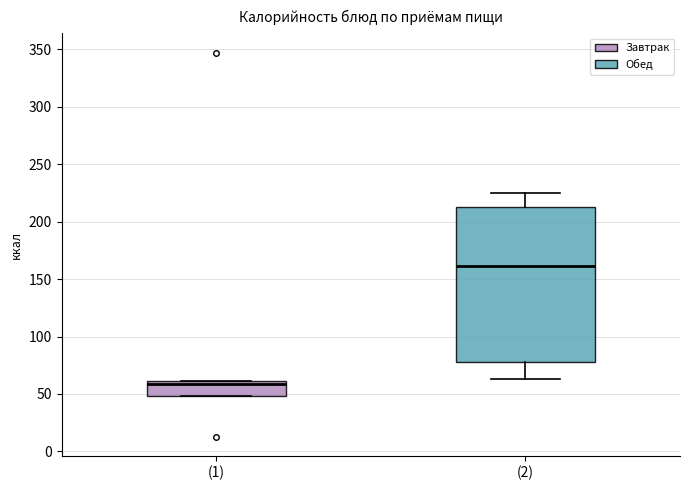

Where is the upper edge of the box for (2) on the y-axis? The values are not printed on the chart, so give them approximately, as read against the axis.

215